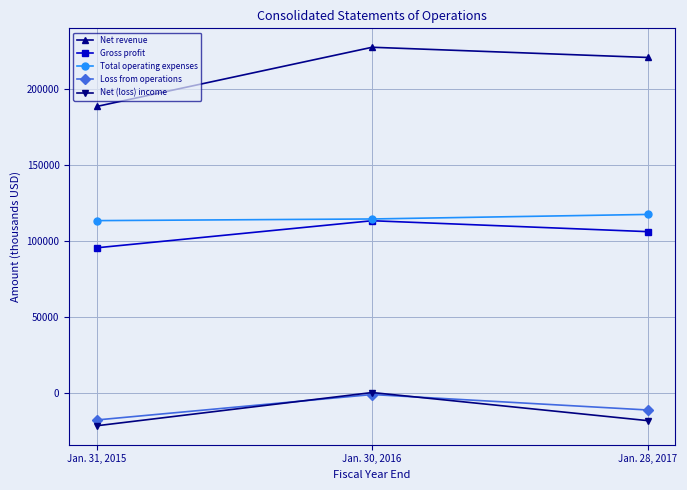

What is the minimum value shown in the chart?

-21701